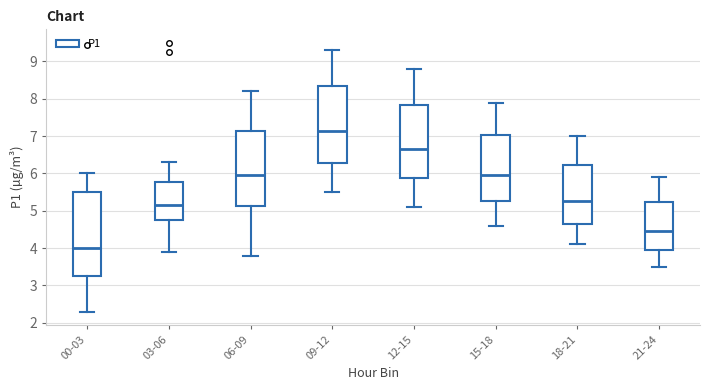

Reading left to right, read every box against the y-axis: the position of its median line, the range the box covers, and the ends of its whiskers. The values are not printed on the chart, so give them approximately, as read against the axis.

00-03: median 4.0, box 3.3 to 5.5, whiskers 2.3 to 6.0
03-06: median 5.2, box 4.8 to 5.8, whiskers 3.9 to 6.3
06-09: median 6.0, box 5.1 to 7.1, whiskers 3.8 to 8.2
09-12: median 7.2, box 6.3 to 8.4, whiskers 5.5 to 9.3
12-15: median 6.7, box 5.9 to 7.8, whiskers 5.1 to 8.8
15-18: median 6.0, box 5.3 to 7.0, whiskers 4.6 to 7.9
18-21: median 5.3, box 4.7 to 6.2, whiskers 4.1 to 7.0
21-24: median 4.5, box 4.0 to 5.2, whiskers 3.5 to 5.9